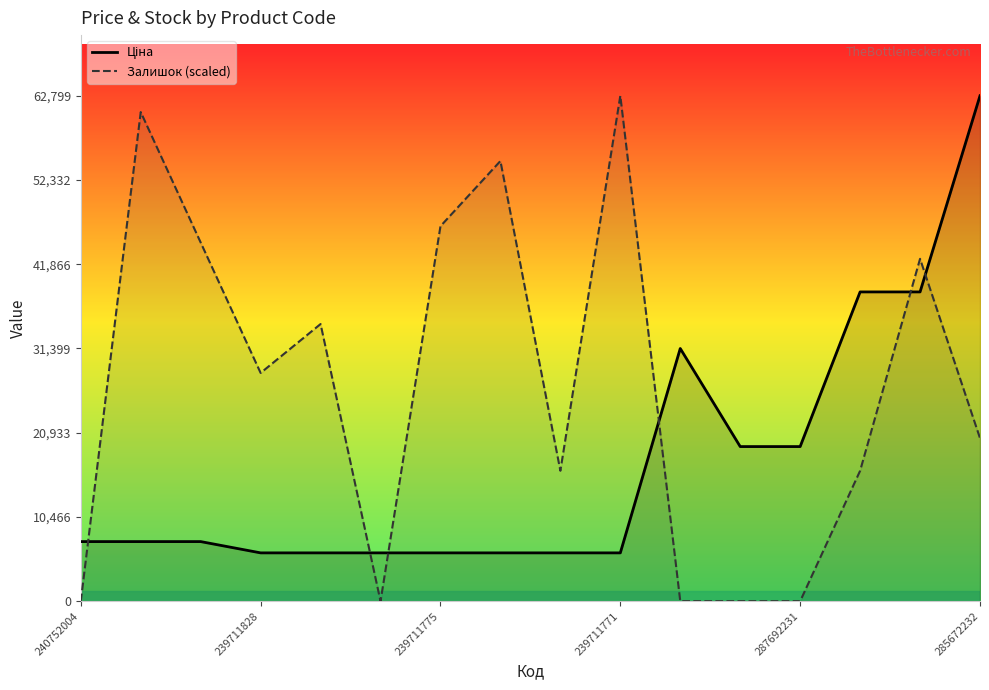

After their last crossing, which series has the higher values: Ціна or Залишок (scaled)?

Ціна